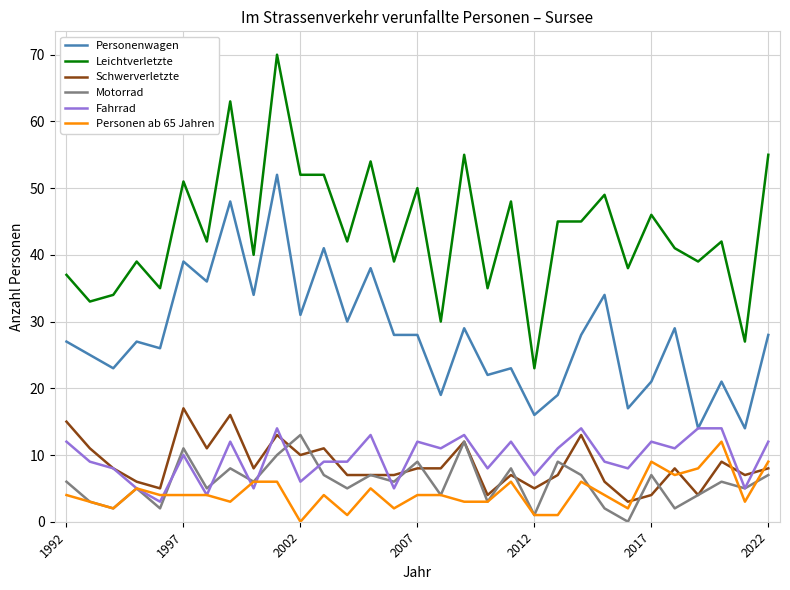

Which series has the widest spread of values?

Leichtverletzte